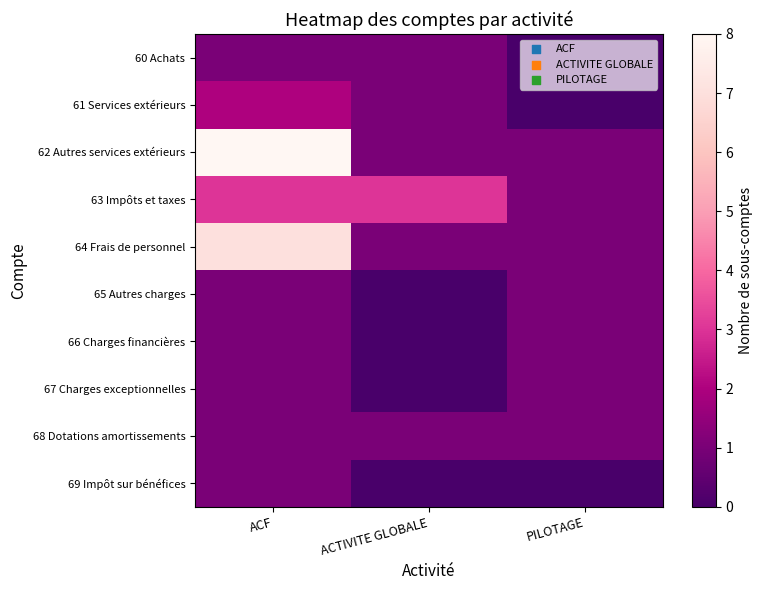

Reading left to right, extract all data points from this chart.

60 Achats: ACF=1	ACTIVITE GLOBALE=1	PILOTAGE=0
61 Services extérieurs: ACF=2	ACTIVITE GLOBALE=1	PILOTAGE=0
62 Autres services extérieurs: ACF=8	ACTIVITE GLOBALE=1	PILOTAGE=1
63 Impôts et taxes: ACF=3	ACTIVITE GLOBALE=3	PILOTAGE=1
64 Frais de personnel: ACF=7	ACTIVITE GLOBALE=1	PILOTAGE=1
65 Autres charges: ACF=1	ACTIVITE GLOBALE=0	PILOTAGE=1
66 Charges financières: ACF=1	ACTIVITE GLOBALE=0	PILOTAGE=1
67 Charges exceptionnelles: ACF=1	ACTIVITE GLOBALE=0	PILOTAGE=1
68 Dotations amortissements: ACF=1	ACTIVITE GLOBALE=1	PILOTAGE=1
69 Impôt sur bénéfices: ACF=1	ACTIVITE GLOBALE=0	PILOTAGE=0